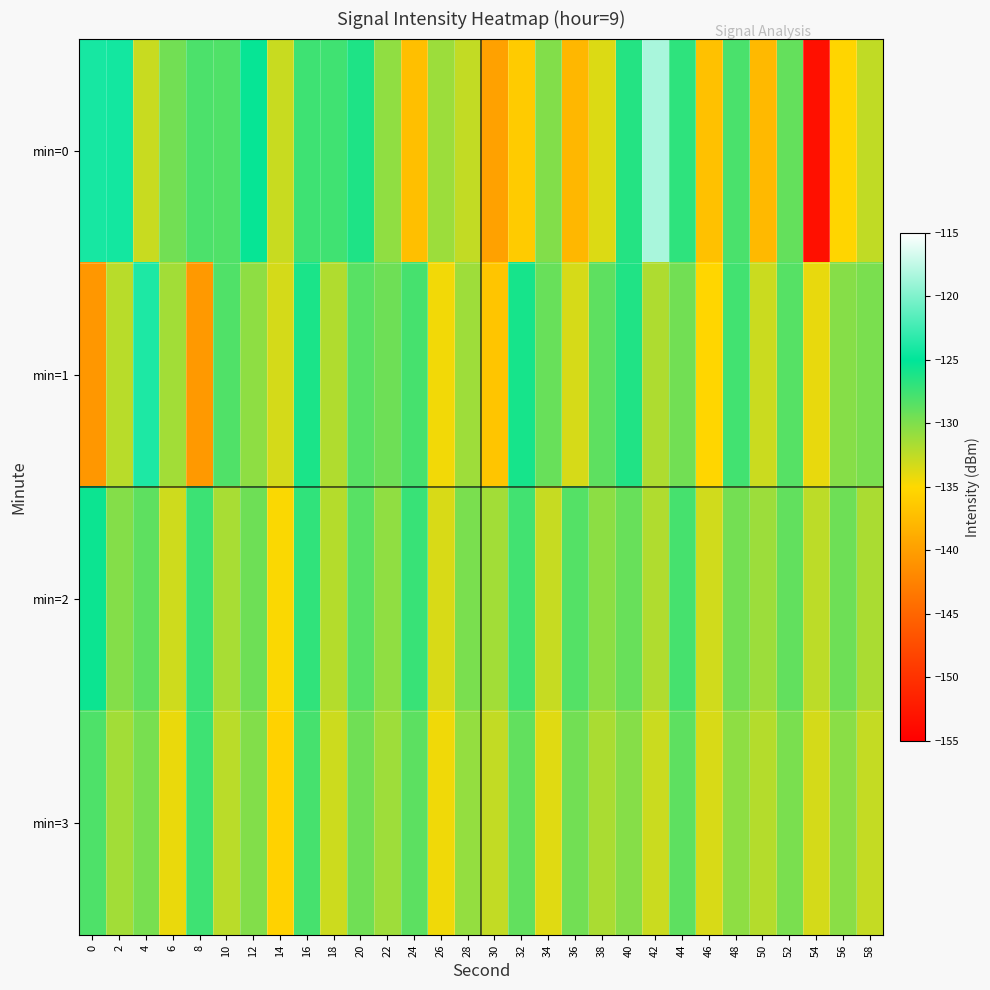

Which series changed the most between 16 and 30?

min=0